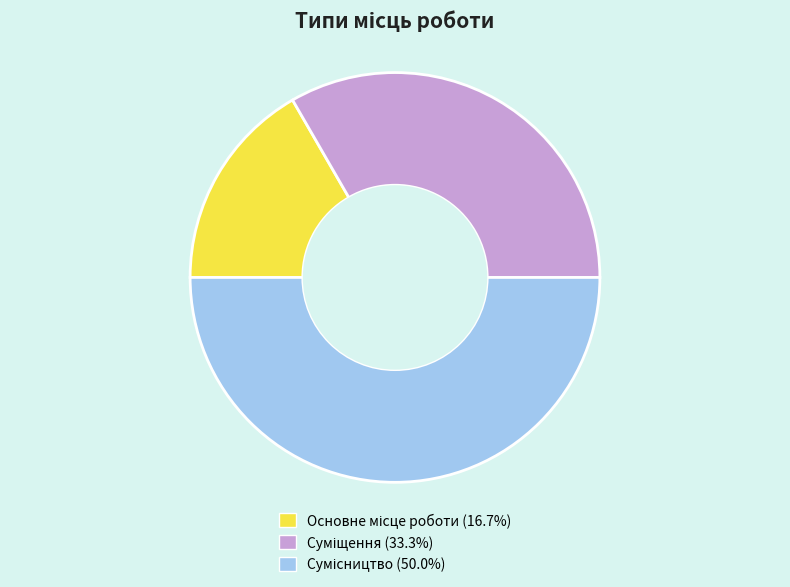

Is it true that Суміщення is 33% of the pie?

True